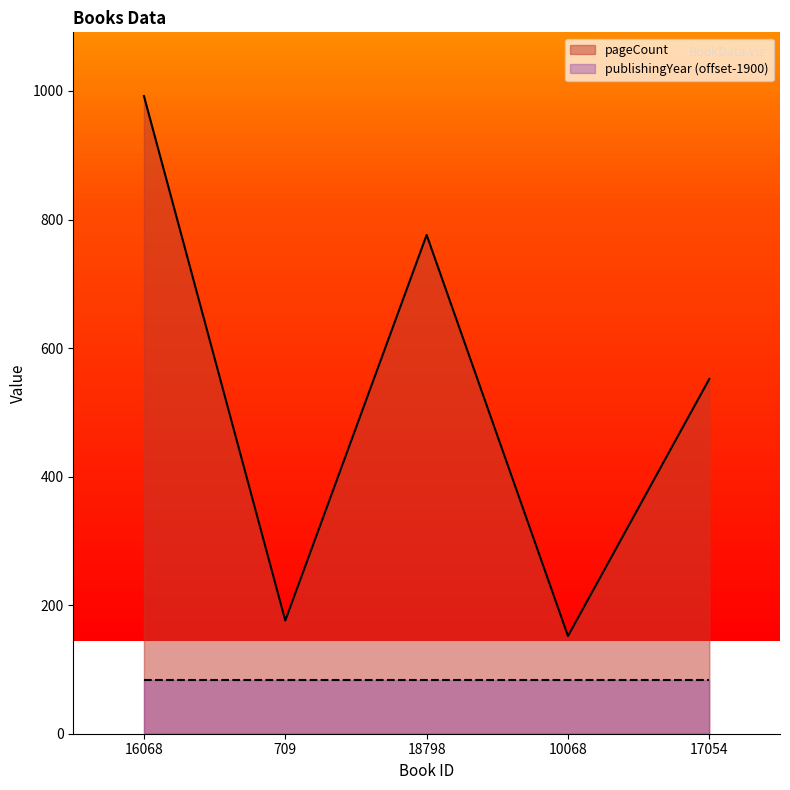

How many values exceed 552?

2